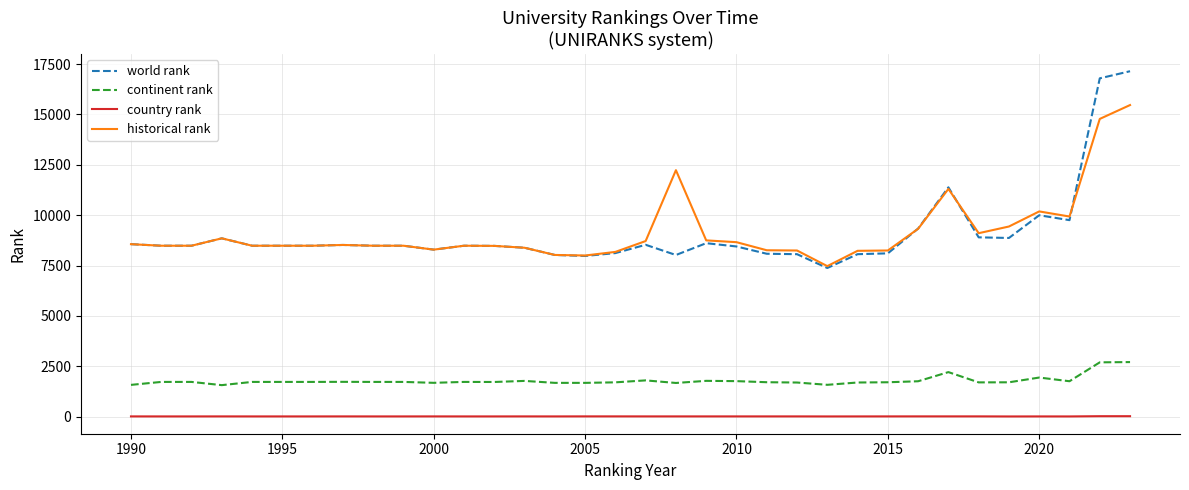

True or false: continent rank has more than 0 points higher than both neighbors.

True